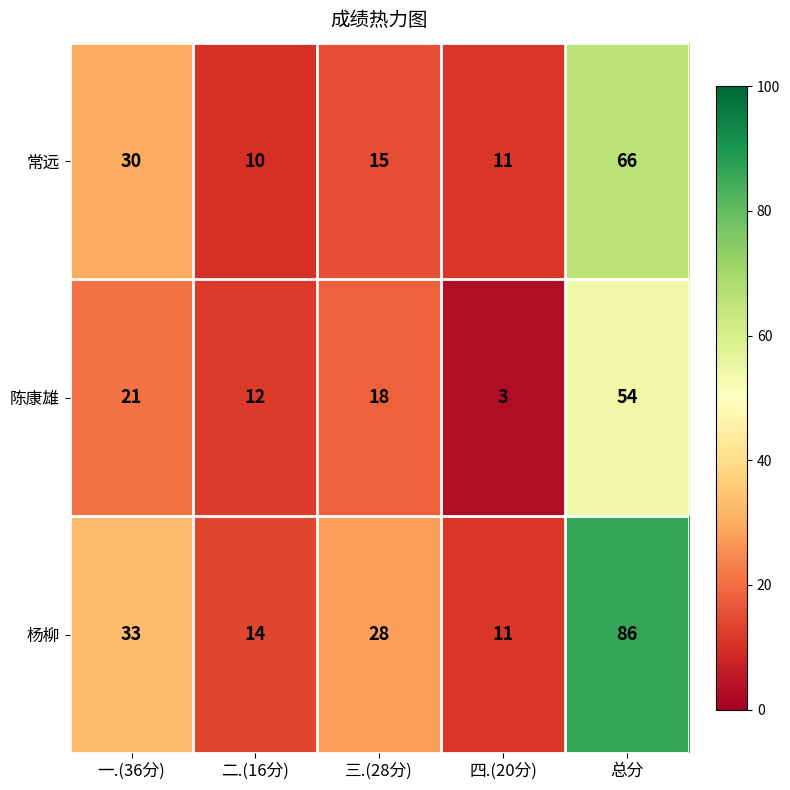

Rank the series by their average value, from lowest to highest.

陈康雄, 常远, 杨柳